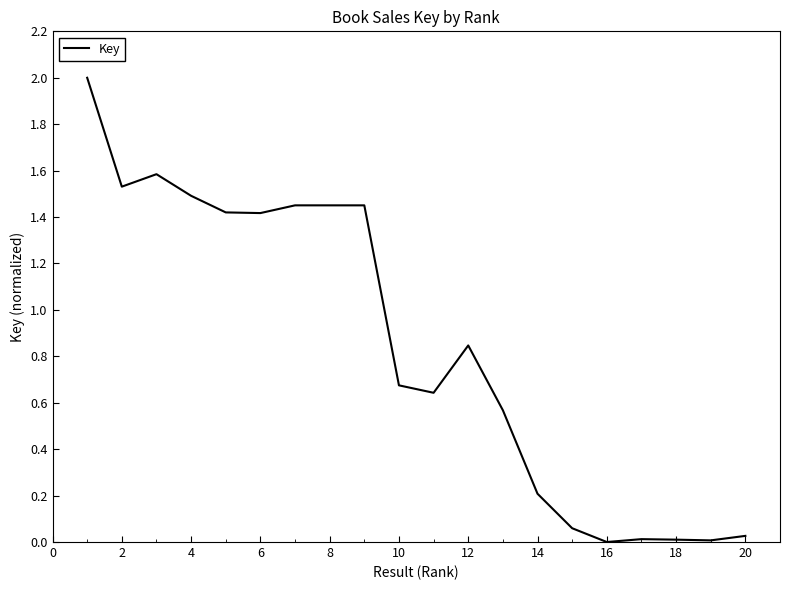

What is the greatest value displayed?

2.0